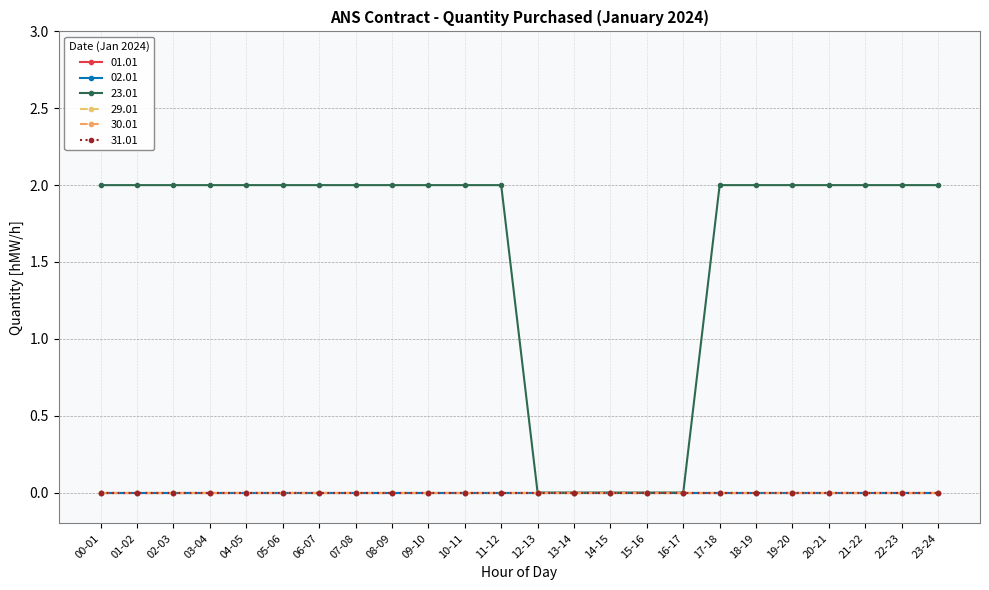

True or false: 30.01 and 01.01 intersect in this chart.

False